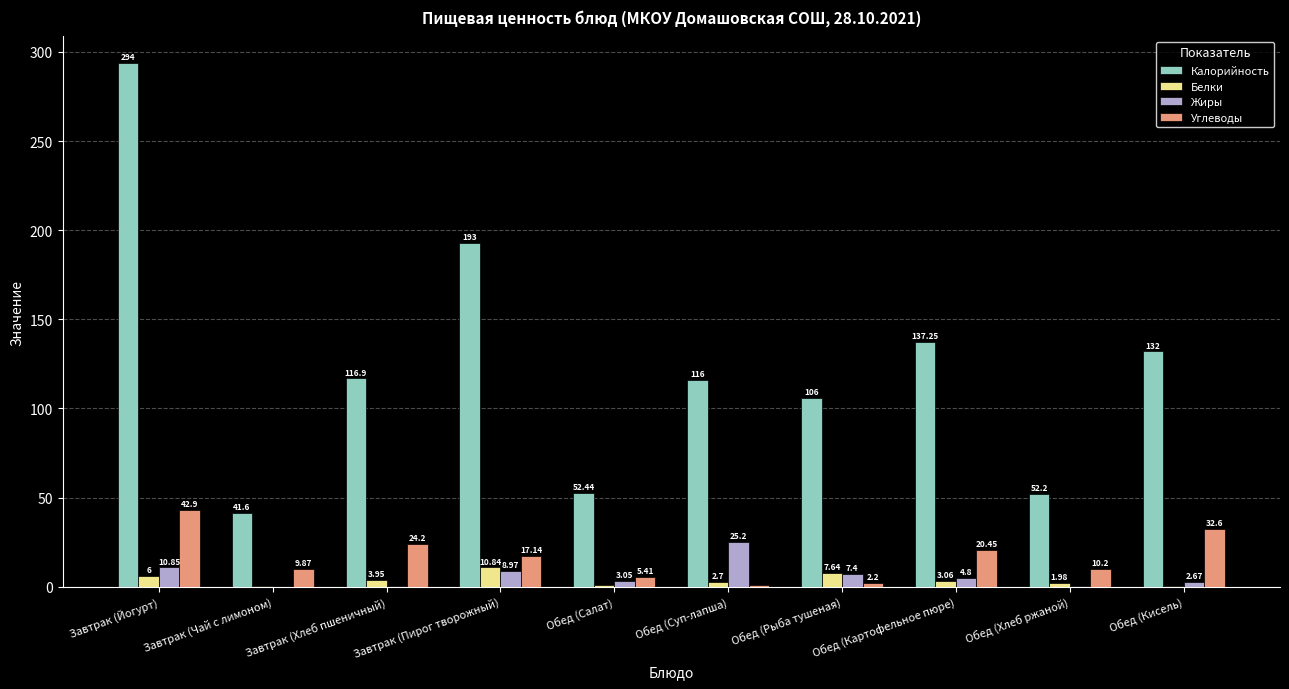

Which category has the highest value in the Углеводы series?

Завтрак (Йогурт)